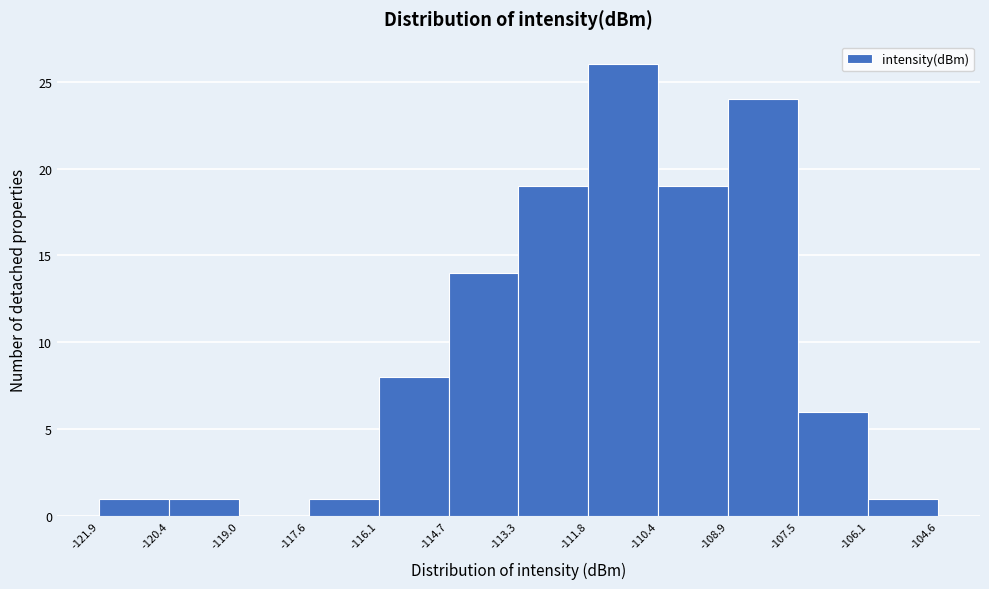

How tall is the bar that spans -121.9 to -120.4 on the x-axis? The values are not printed on the chart, so give them approximately, as read against the axis.

1